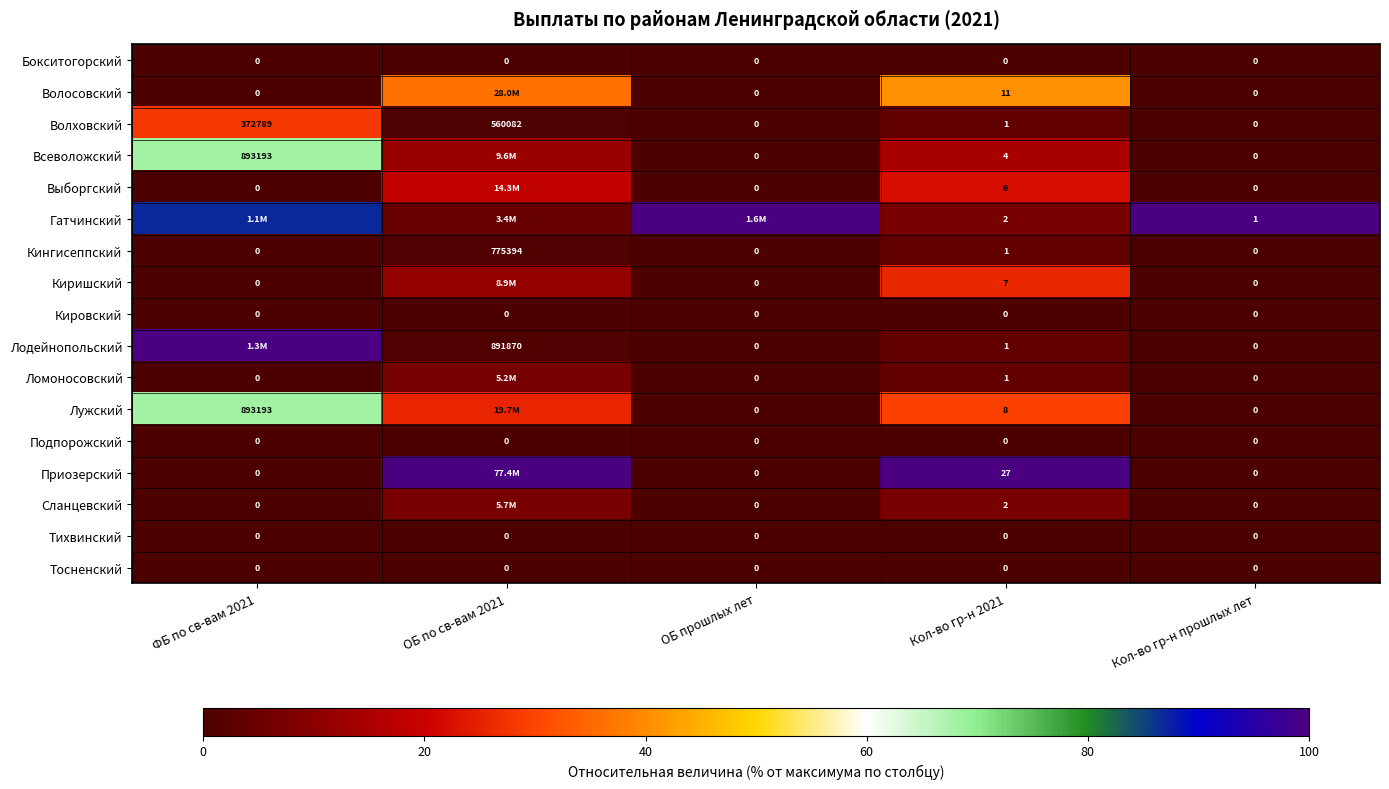

Is the value of Тосненский at Кол-во гр-н прошлых лет greater than the value of Выборгский at Кол-во гр-н 2021?

No